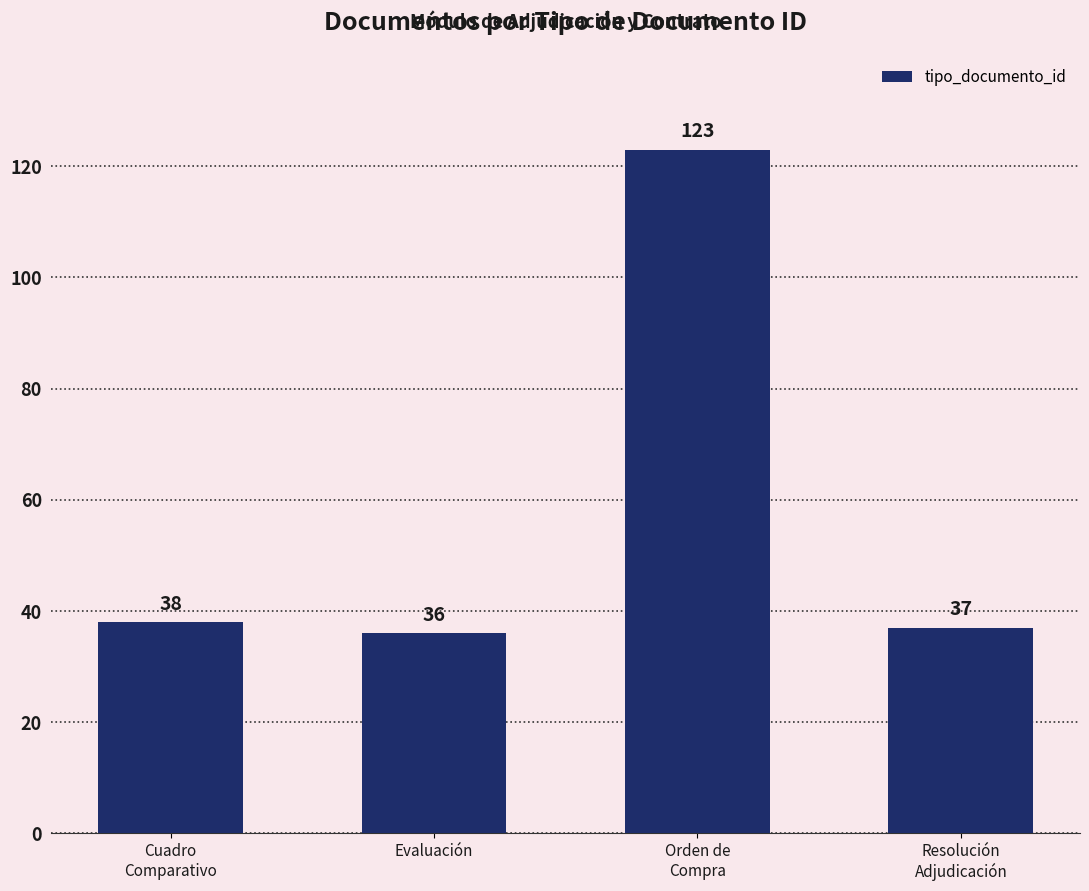

What position from the right is Orden de
Compra?

2